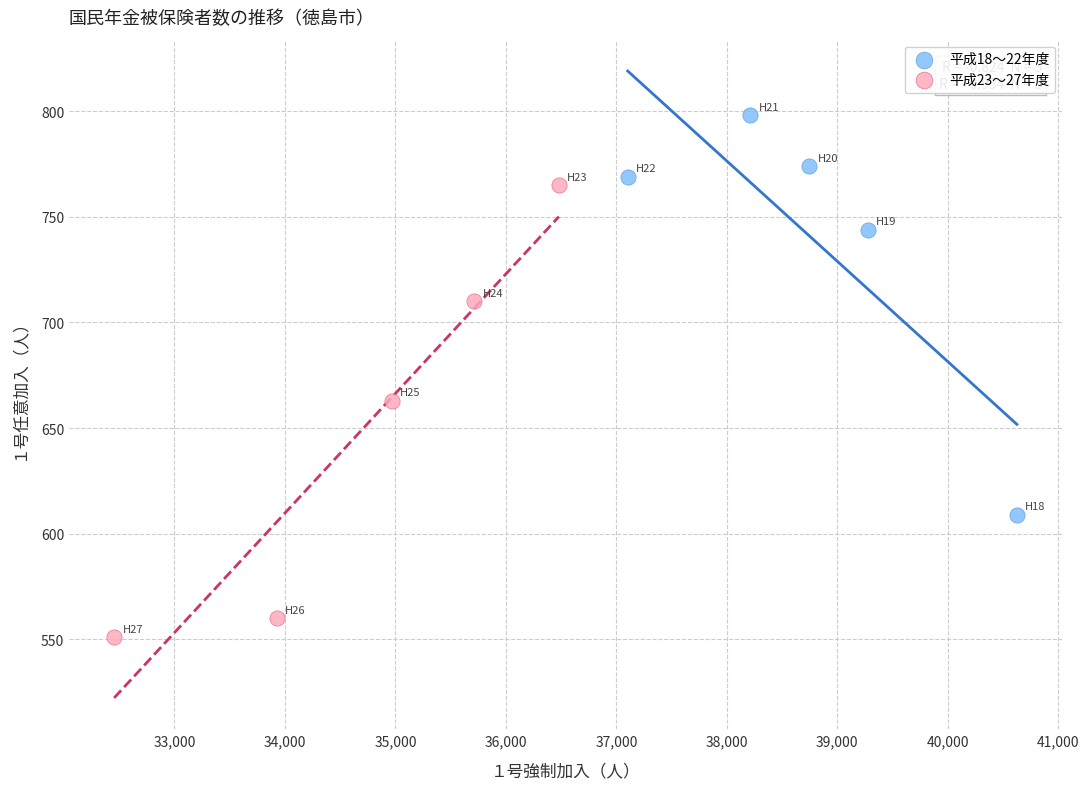

Which series reaches the maximum Y coordinate?

平成18〜22年度